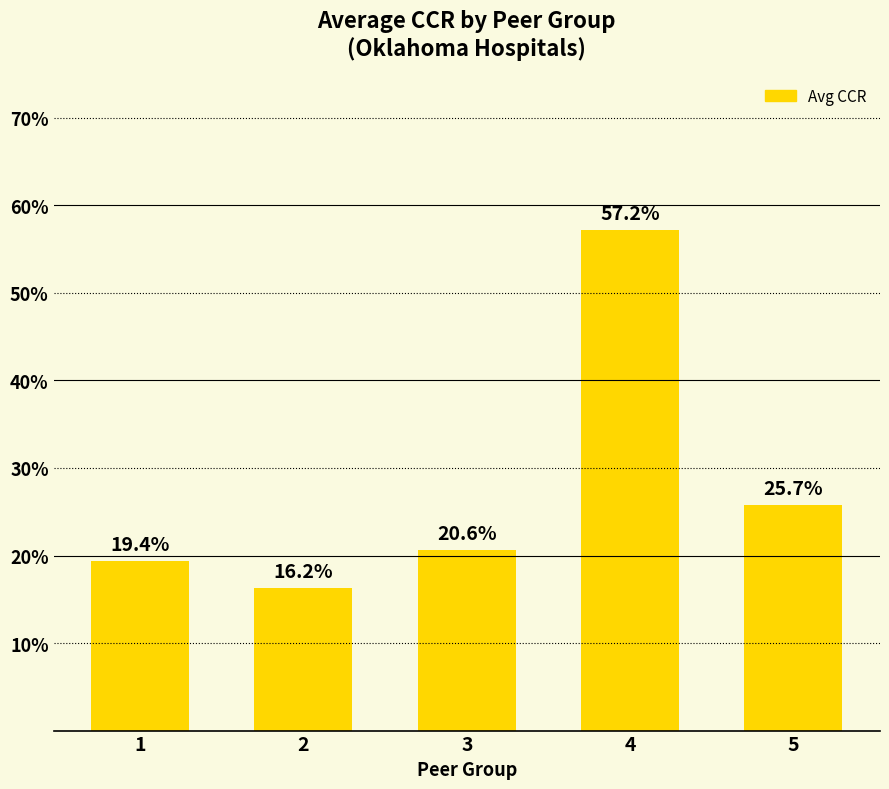

Which category has the highest value across all series?

4